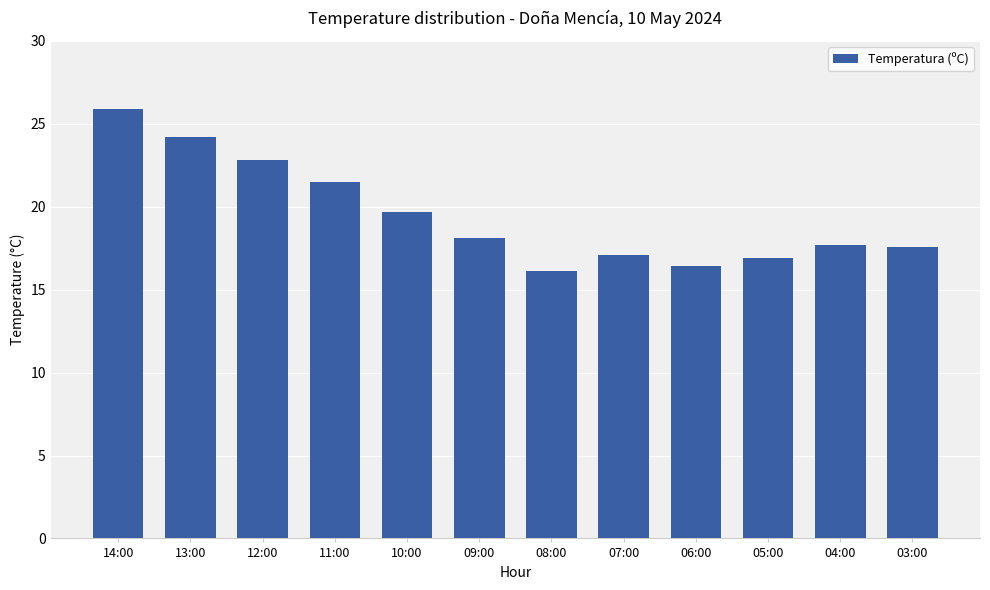

The value at 08:00 is 16.1. True or false?

True